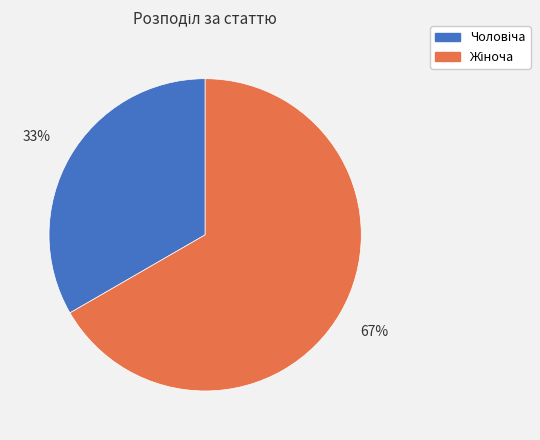

Does any single category account for the majority?

Yes